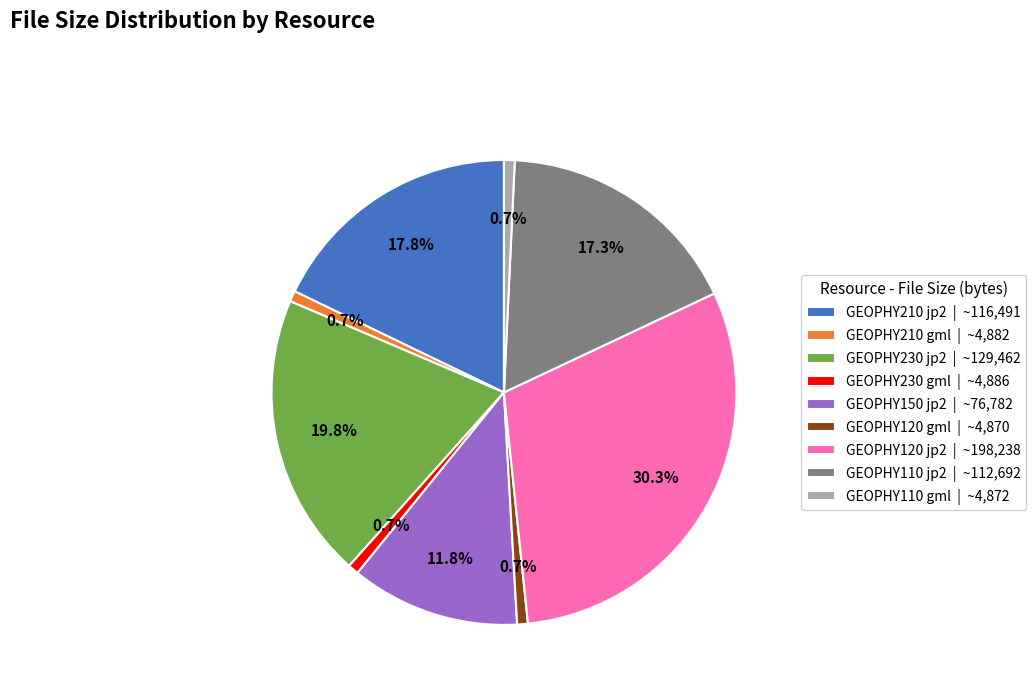

Does GEOPHY230 gml account for over 50% of the chart?

No